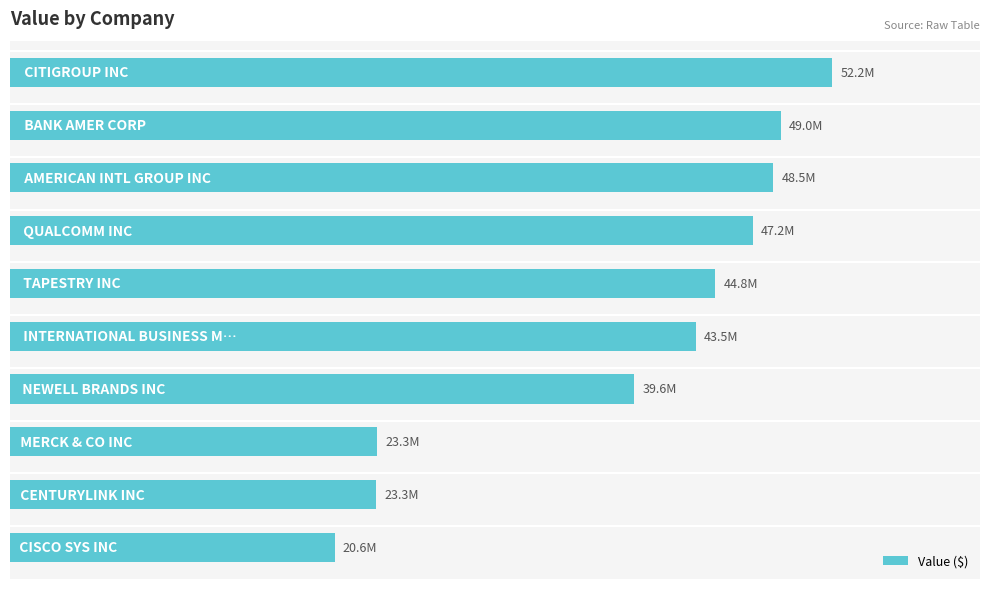

Are the bars grouped side by side (vs. stacked)?

No